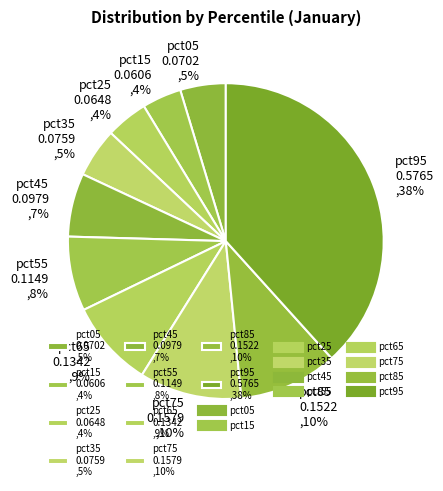

How many slices are in this pie chart?

10